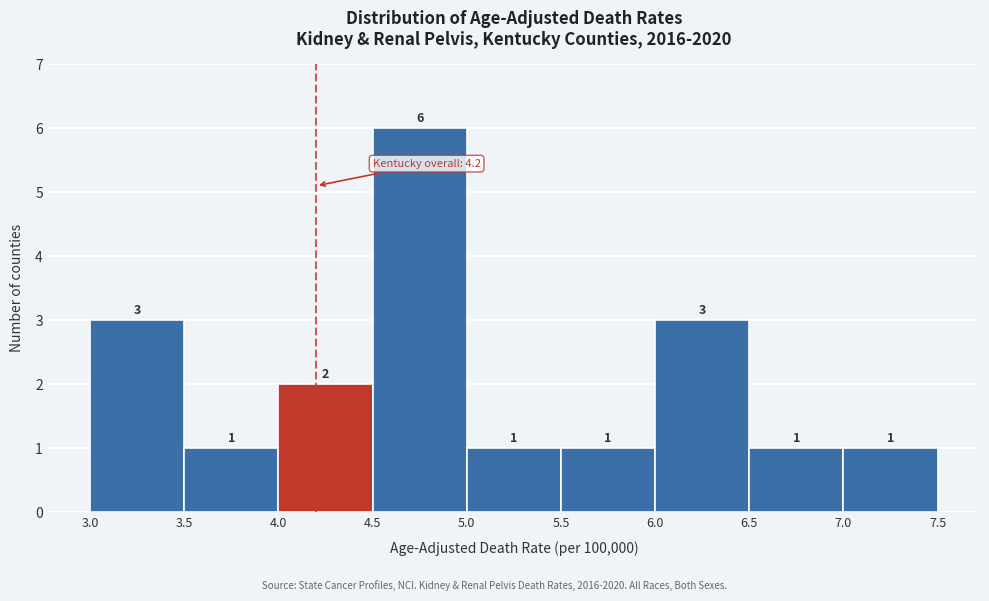

Which range on the x-axis has the tallest bar?

4.5 to 5.0